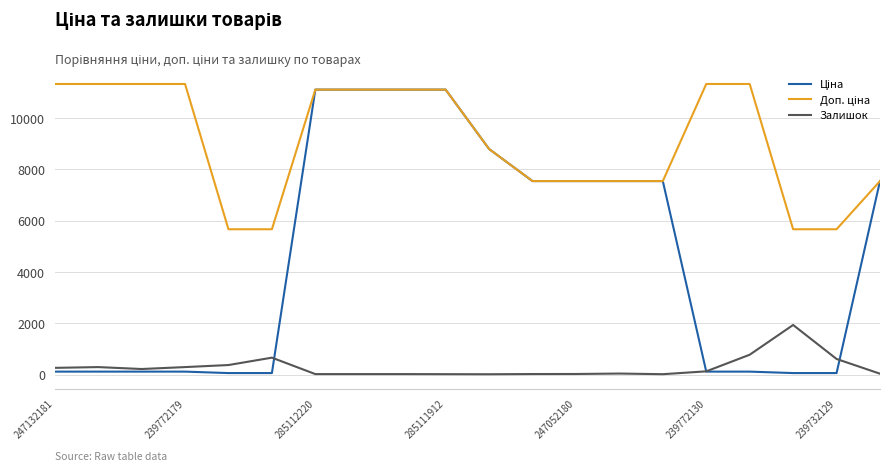

What is the maximum value for Залишок?

1933.0